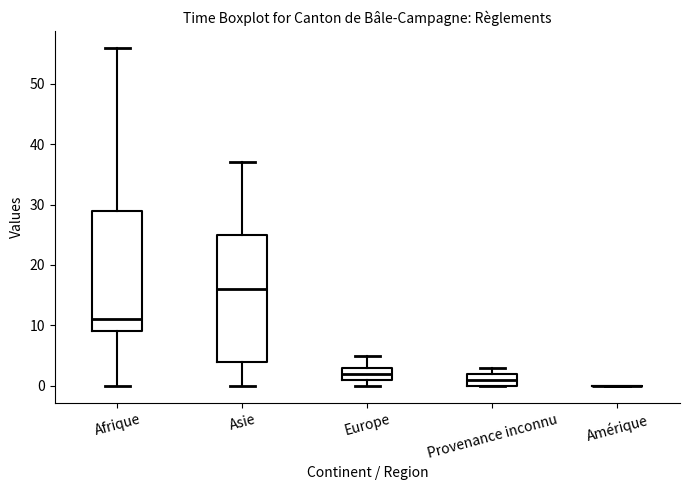

Where does the median line of the box for Provenance inconnu sit on the y-axis? The values are not printed on the chart, so give them approximately, as read against the axis.

1